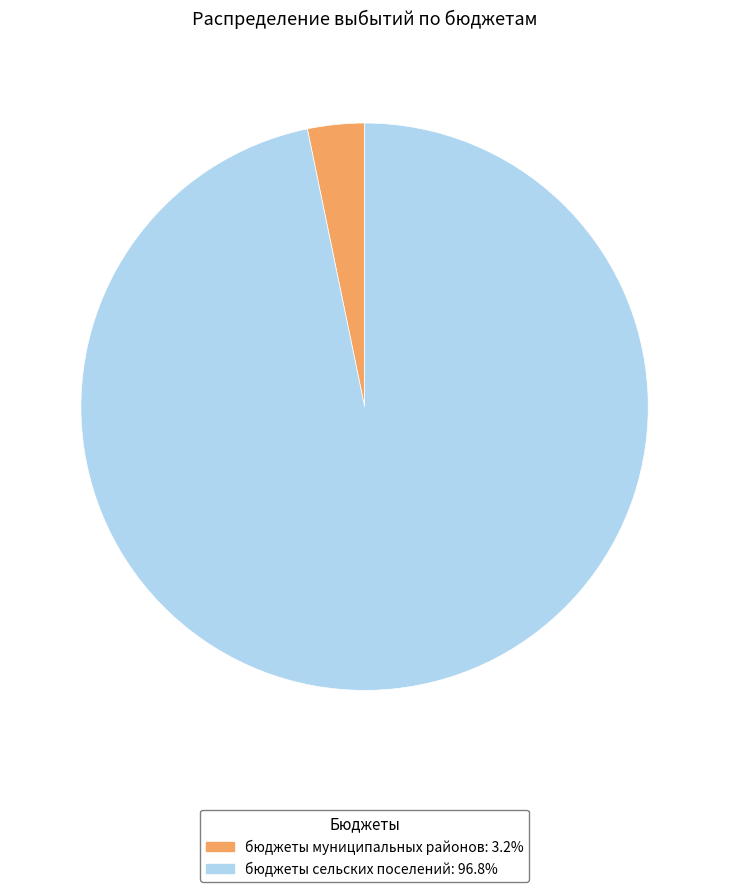

Do бюджеты муниципальных районов: 3.2% and бюджеты сельских поселений: 96.8% together represent more than half of the pie?

Yes